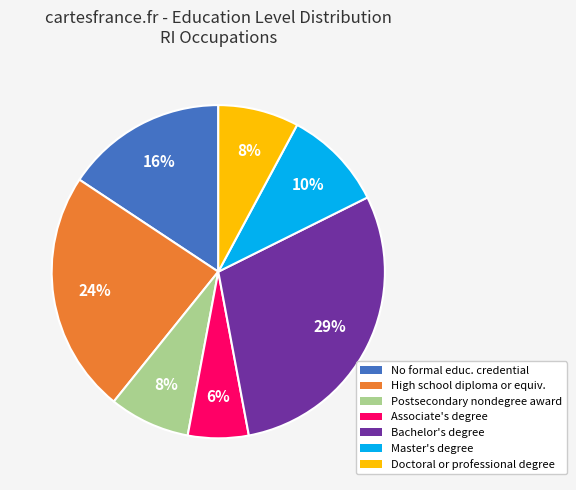

True or false: Doctoral or professional degree accounts for 16% of the total.

False